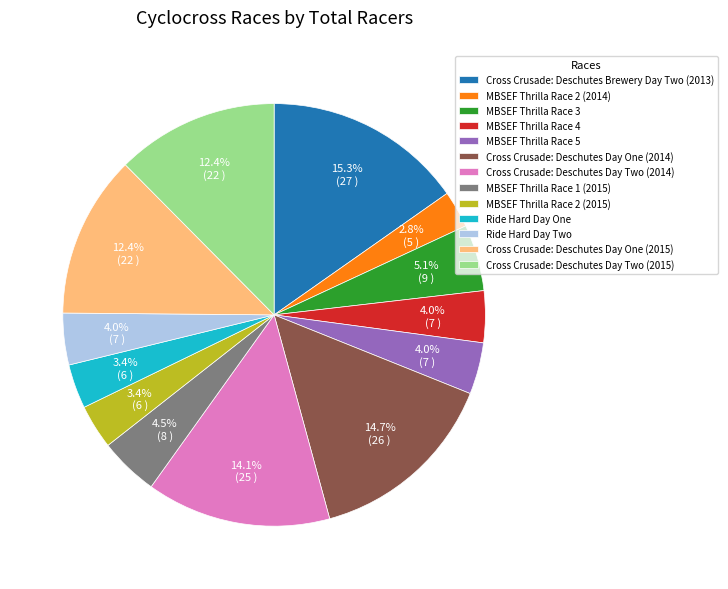

Count the number of slices in the pie.

13